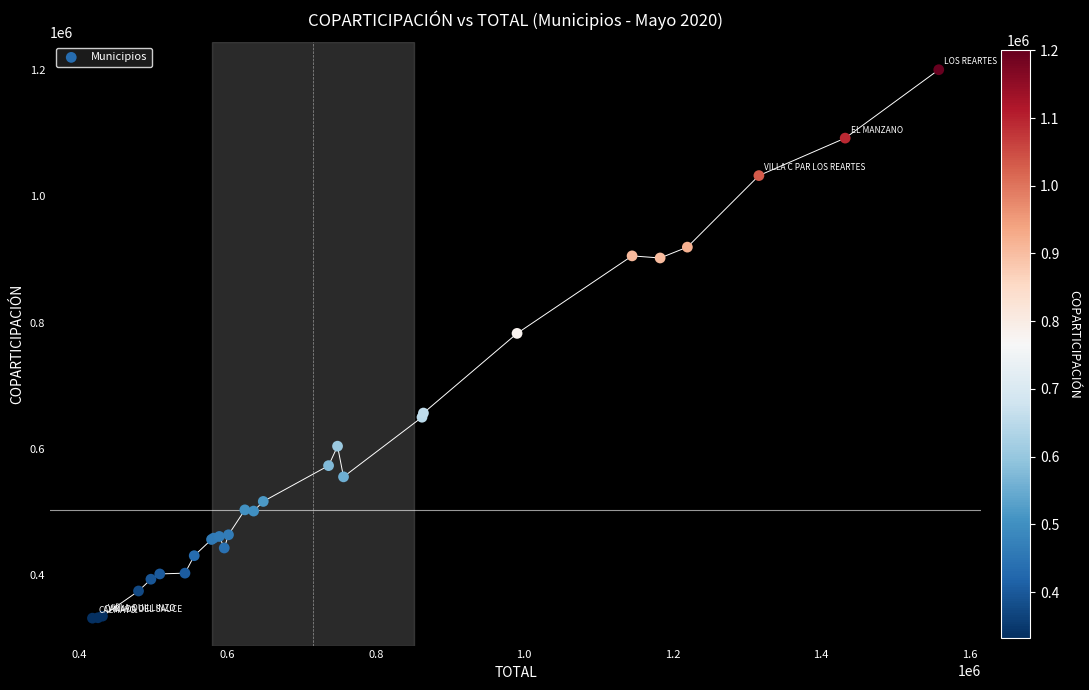

What Y value in the scatter plot is closest to 766375?

783073.6